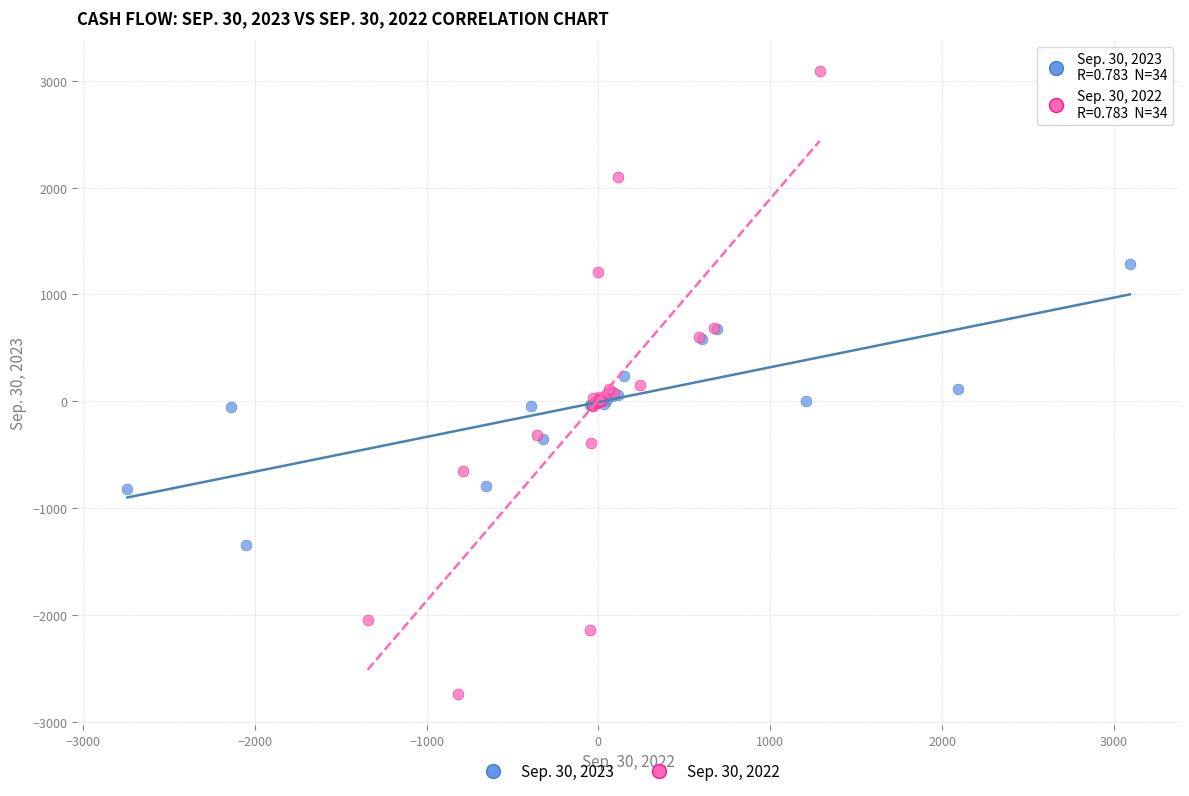

Which series contains the highest Y value?

Sep. 30, 2022